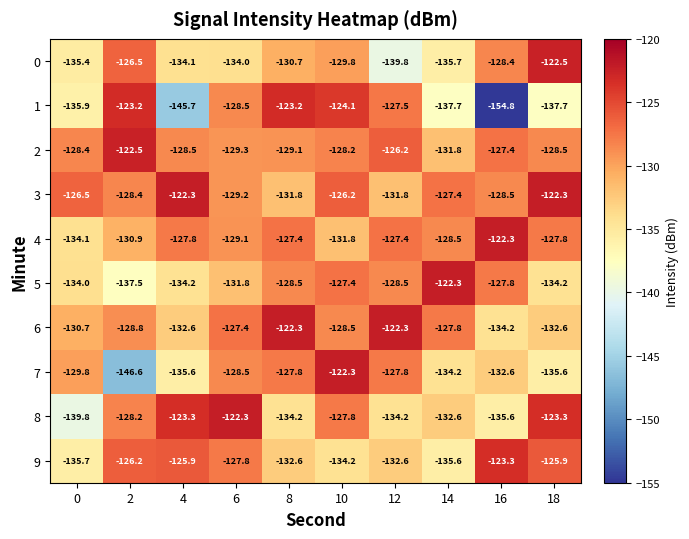

At which label does 6 first exceed -128?

6